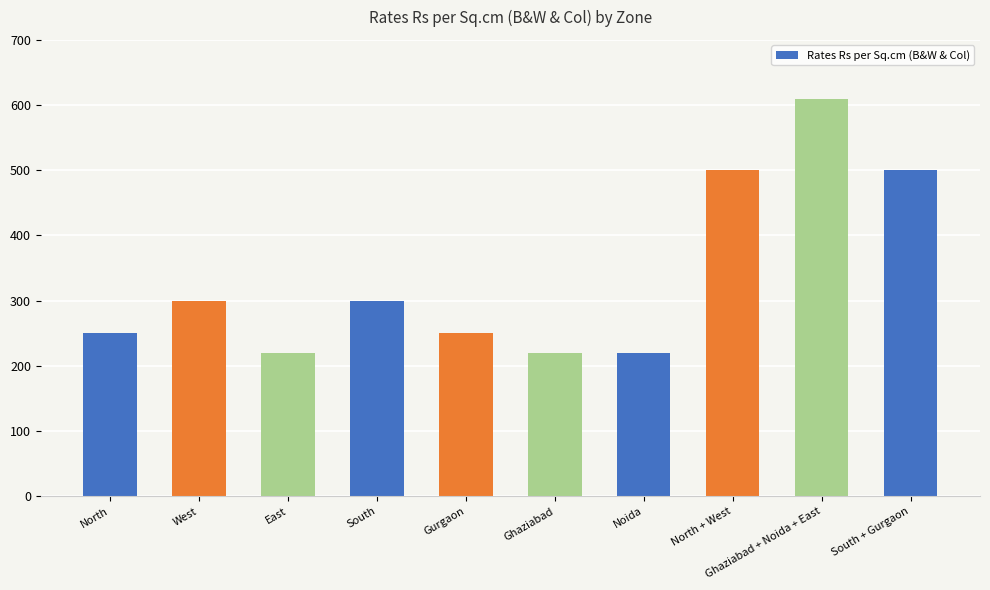

What is the label of the 3rd bar from the left?

East